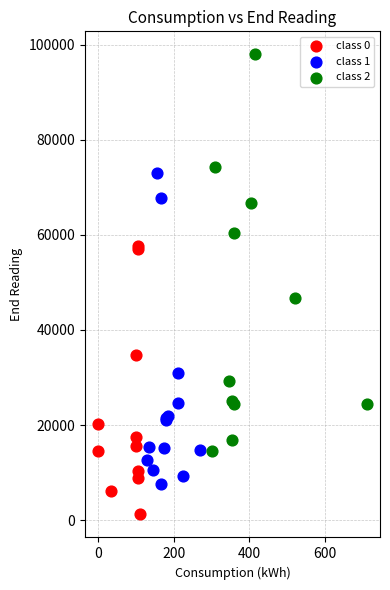

Which series contains the highest Y value?

class 2